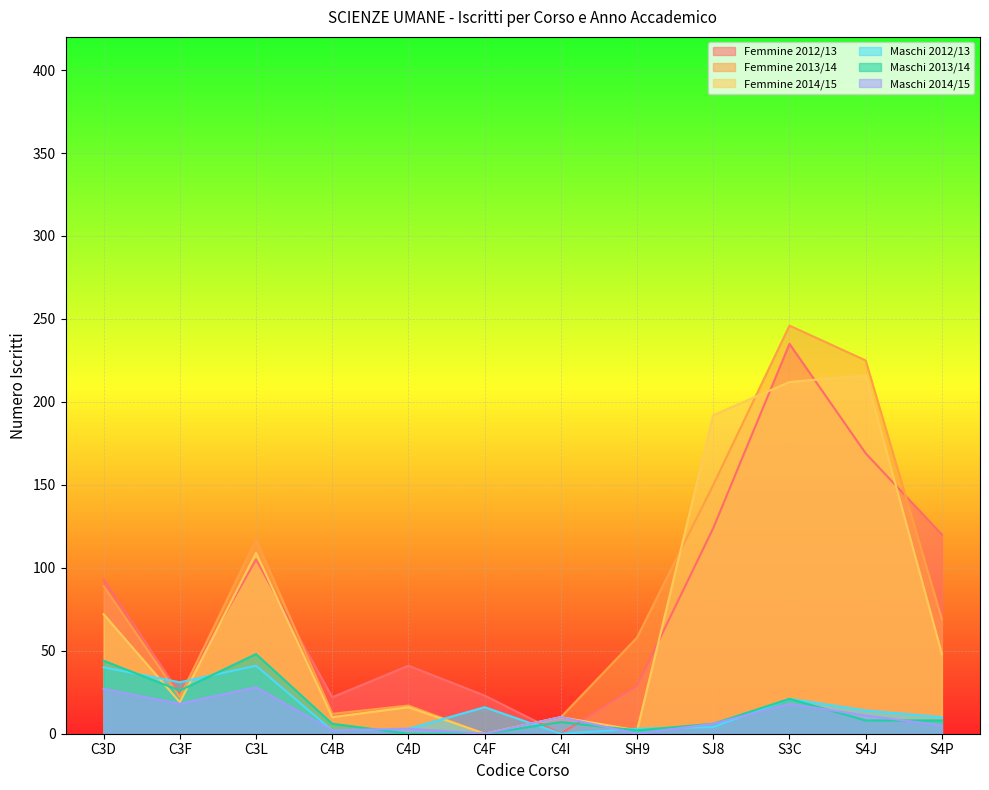

Which series has the largest range (max minus min)?

Femmine 2013/14